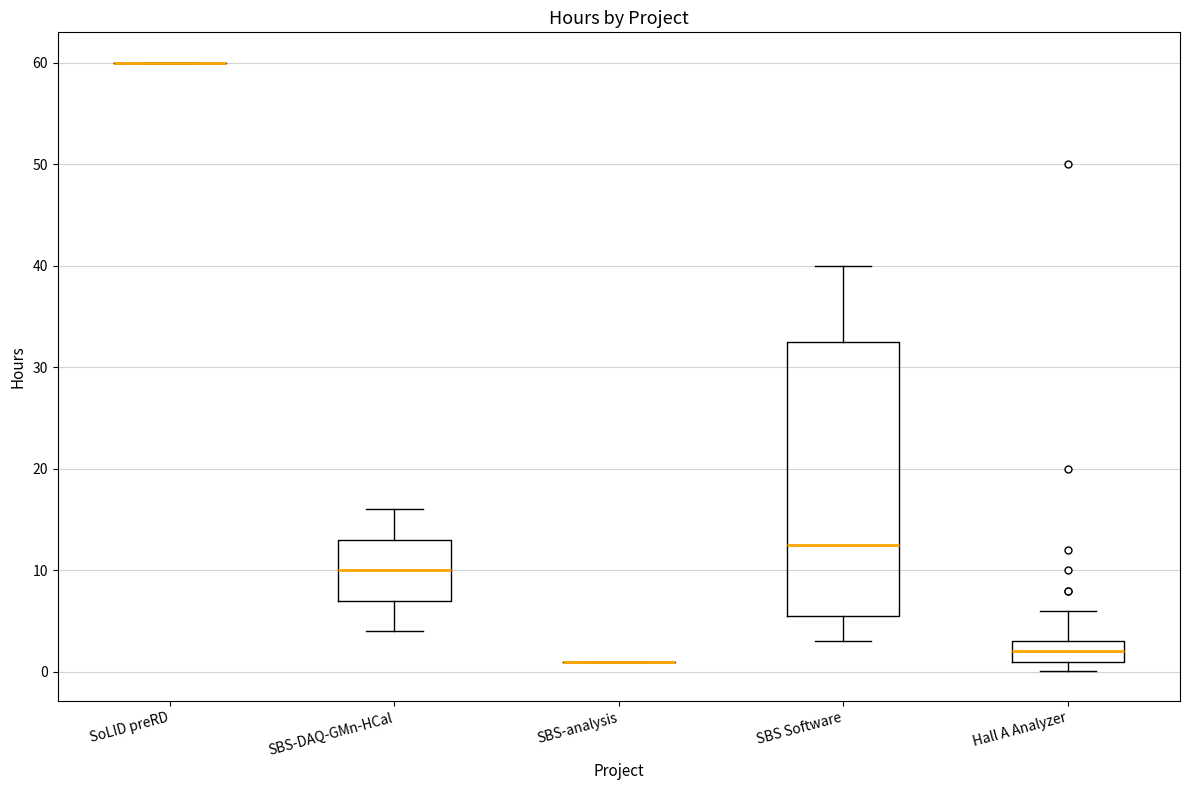

Comparing the boxes themselves (not the whiskers), which one is the tallest?

SBS Software